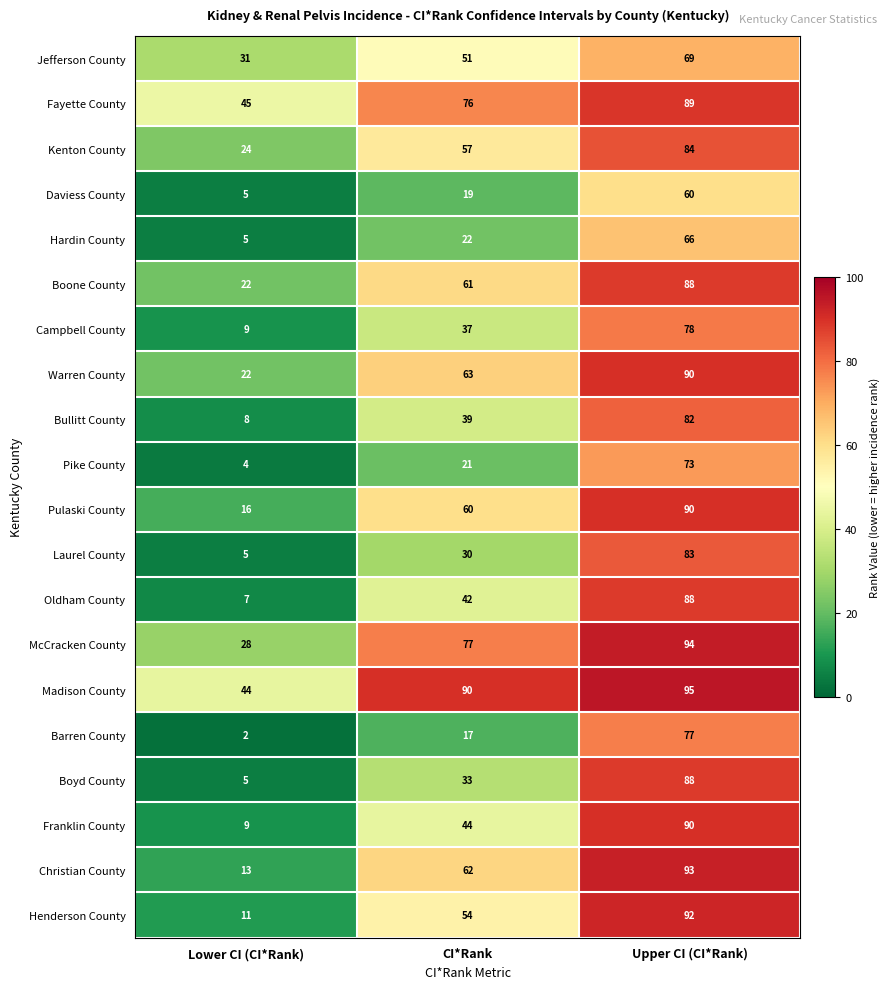

At which label is Warren County closest to 56?

CI*Rank